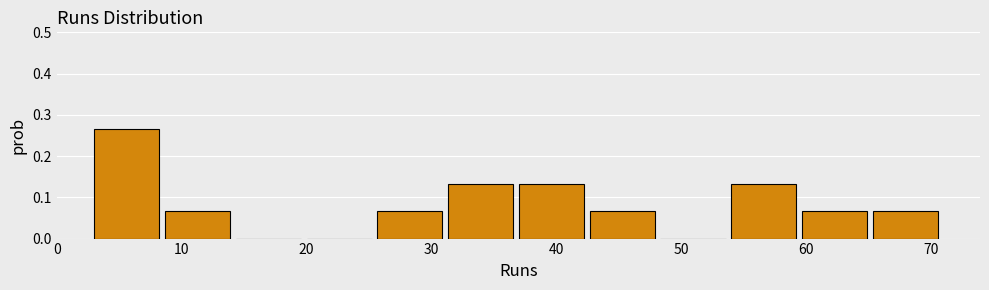

Over which range of the x-axis is the bar tallest?

3 to 9